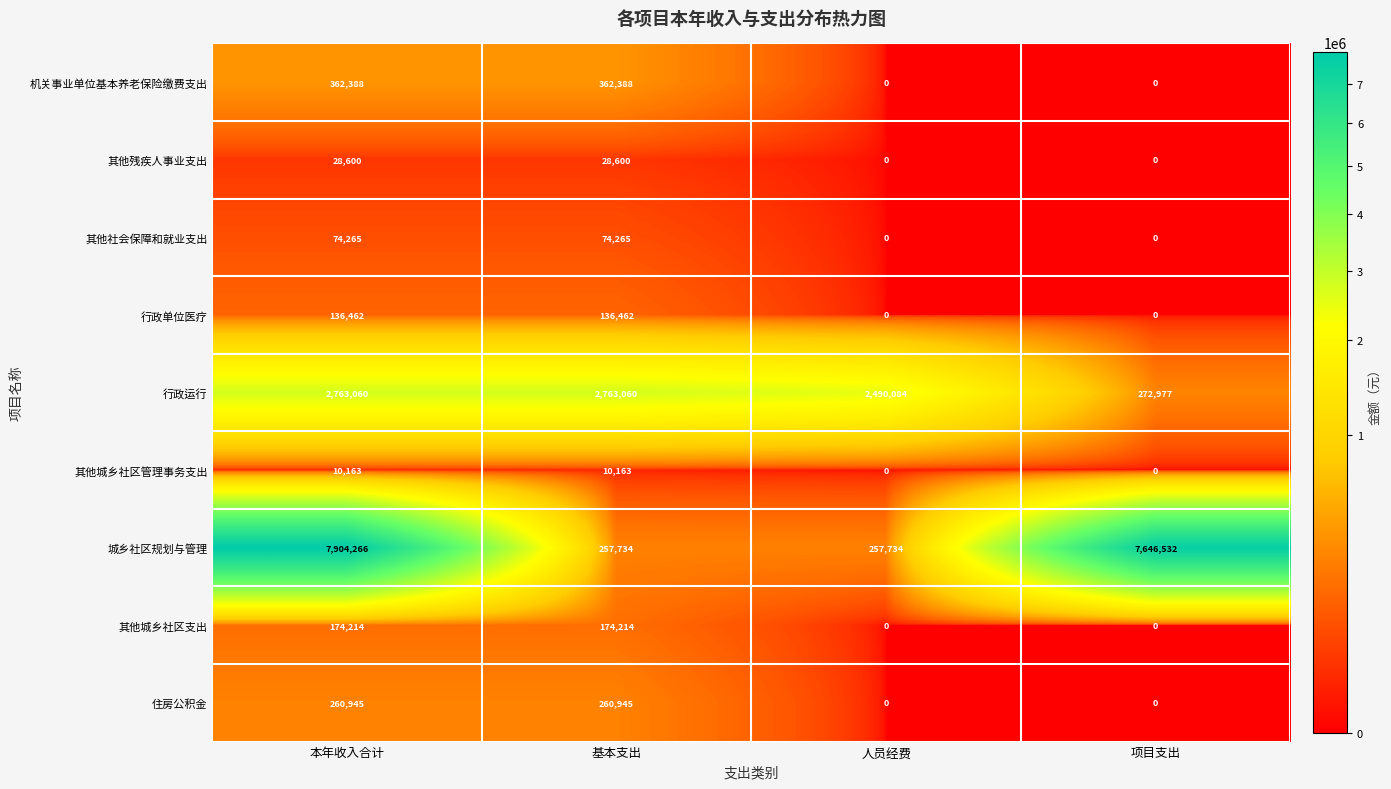

Which series has the largest range (max minus min)?

城乡社区规划与管理